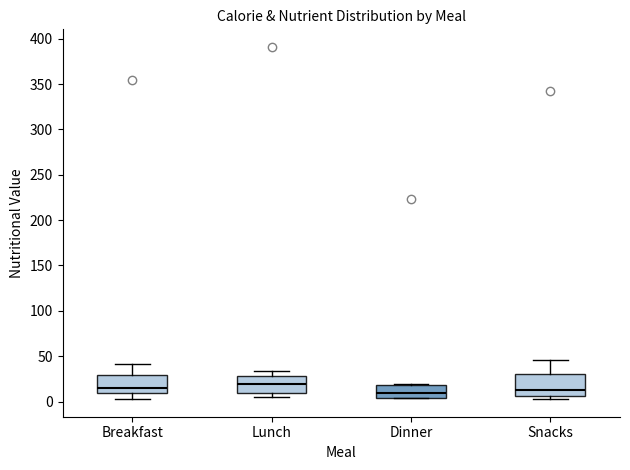

Reading left to right, transcribe this box plot: for each box, give where its median line is, the range the box spans, and where its two whiskers end, as read against the y-axis. The values are not printed on the chart, so give them approximately, as read against the axis.

Breakfast: median 15, box 10 to 30, whiskers 5 to 40
Lunch: median 20, box 10 to 30, whiskers 5 to 35
Dinner: median 10, box 5 to 20, whiskers 5 to 20 (just above the box's upper edge)
Snacks: median 15, box 5 to 30, whiskers 5 (just below the box's lower edge) to 45